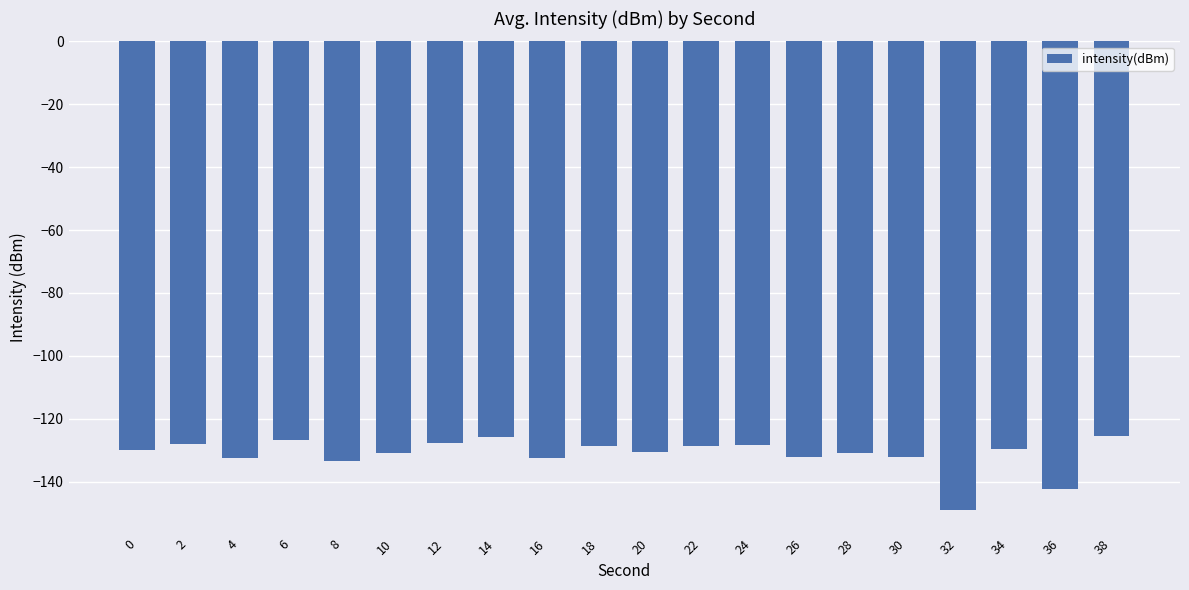

What is the value of the 3rd bar from the left?

-132.5